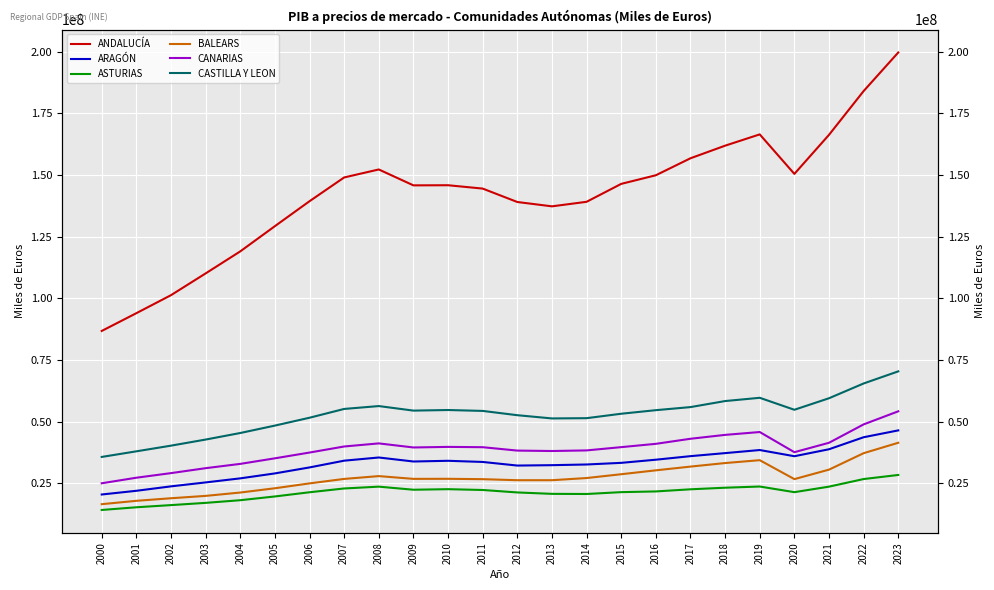

Is it true that ARAGÓN equals 11554974 at 2000?

False